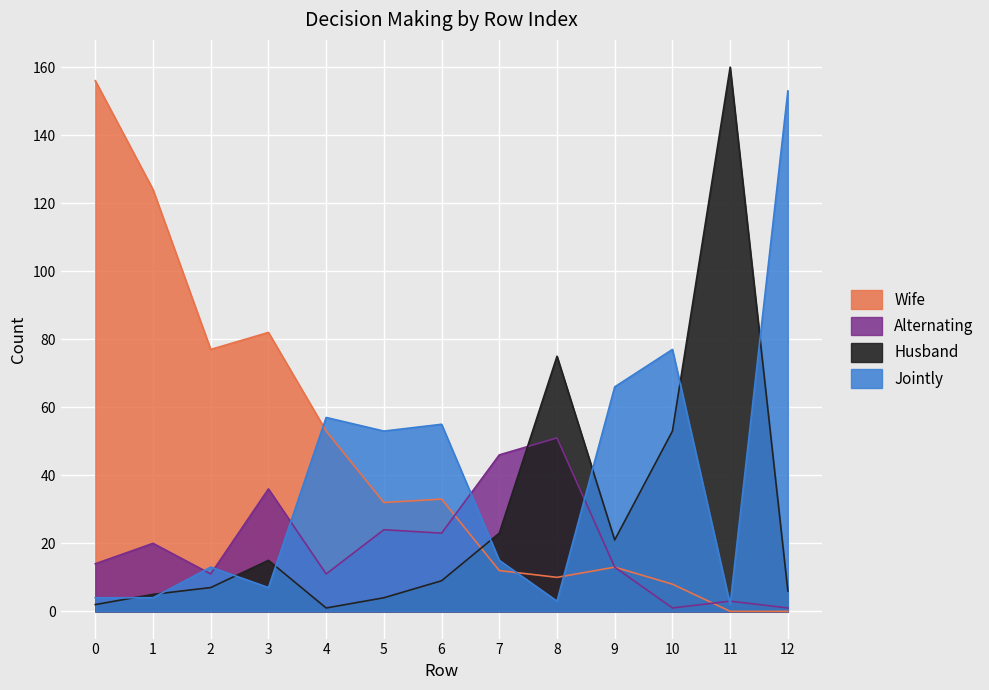

What is the average value of the Alternating series?

20